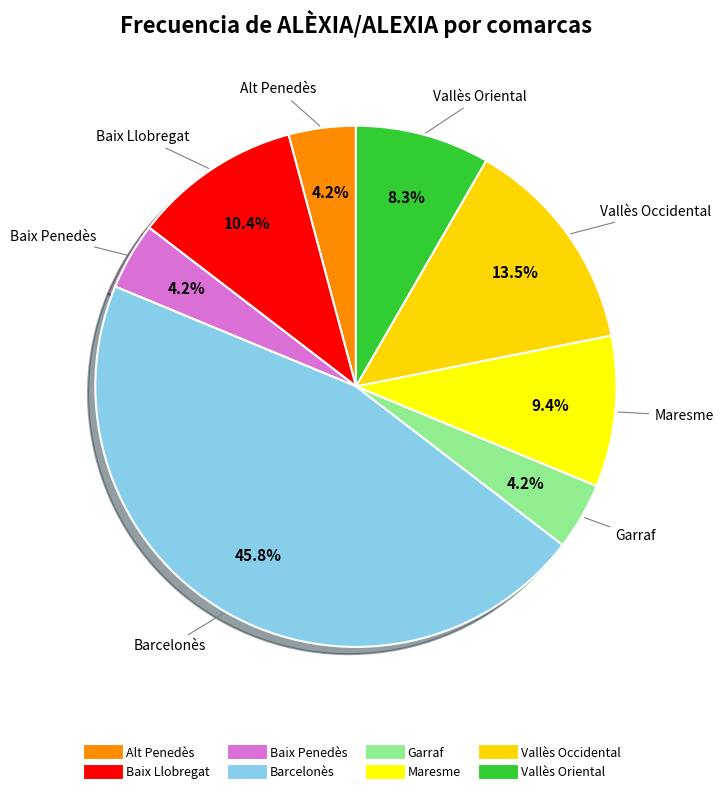

To the nearest percent, what percentage of the pie is Vallès Oriental?

8%